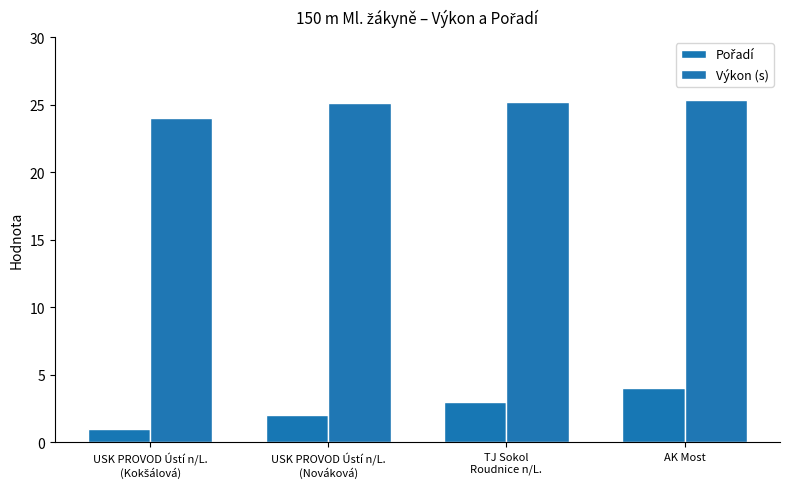

Count the Pořadí values in the range 2 to 4.

3